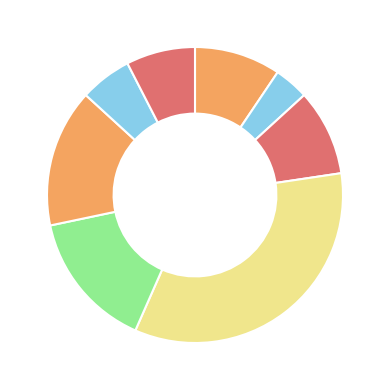

Is there a majority slice in this chart?

No